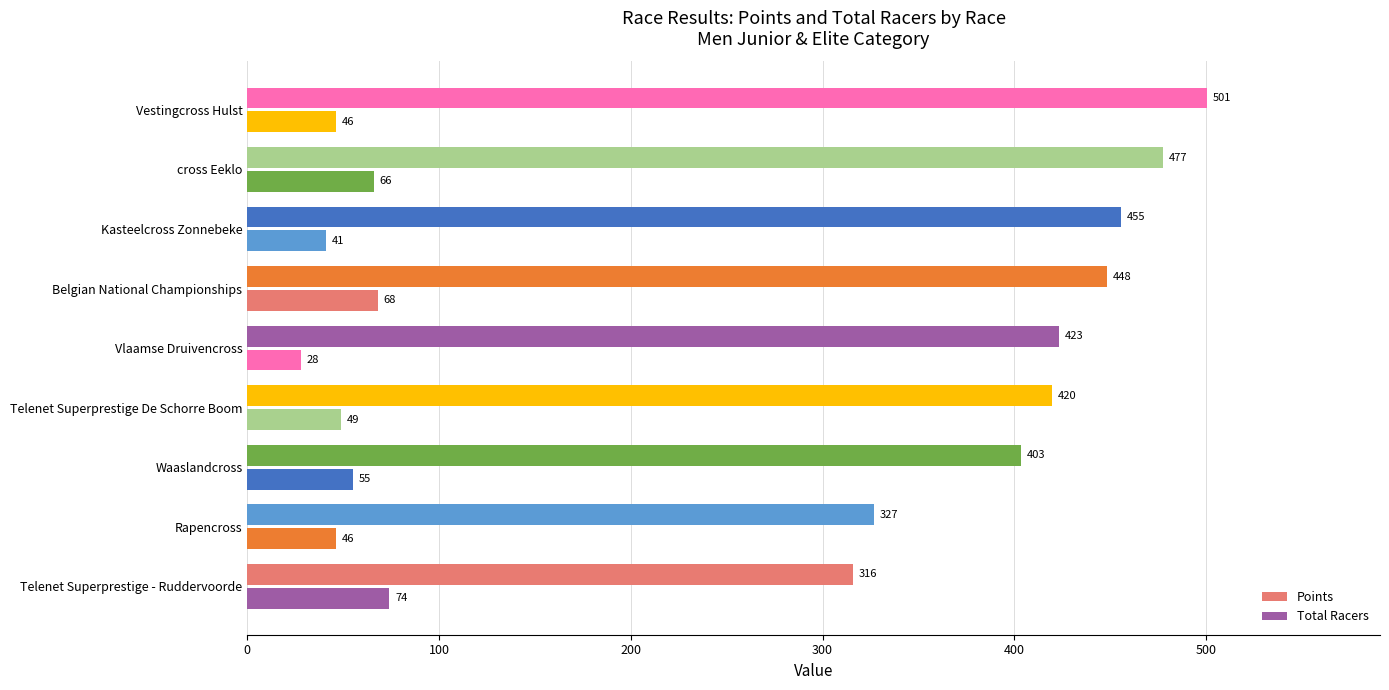

What is the sum of all Total Racers values?

473.0